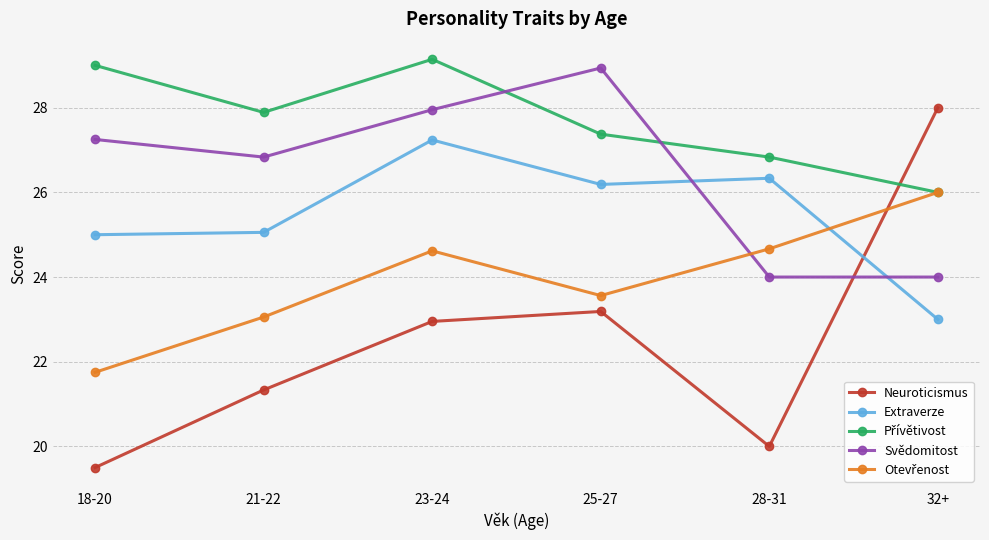

Is it true that Extraverze equals 26.2 at 25-27?

True